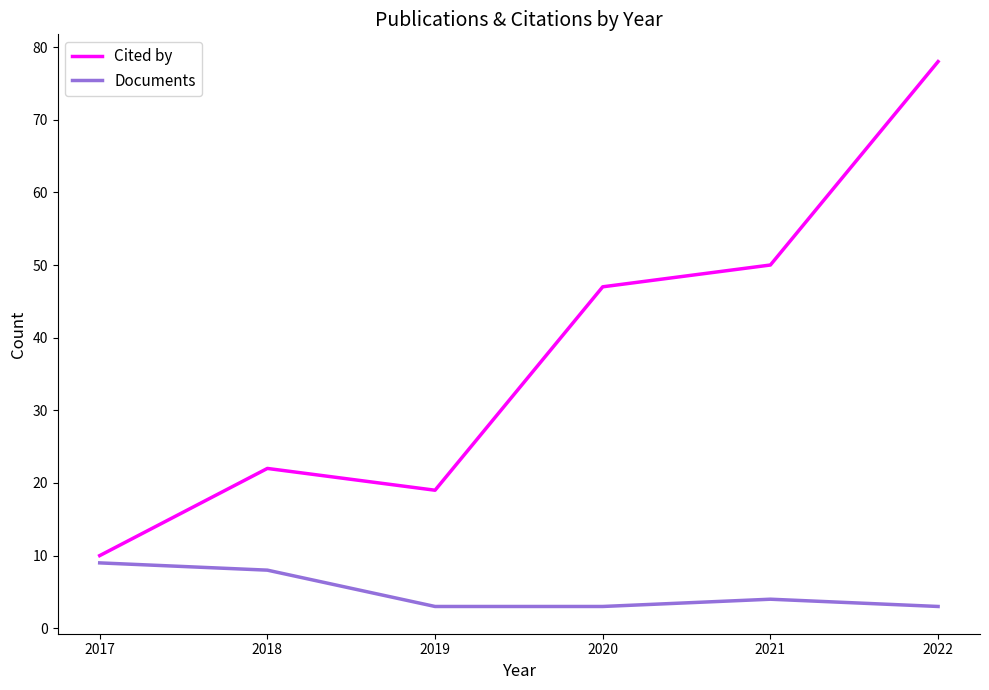

At which label is Cited by closest to 44?

2020